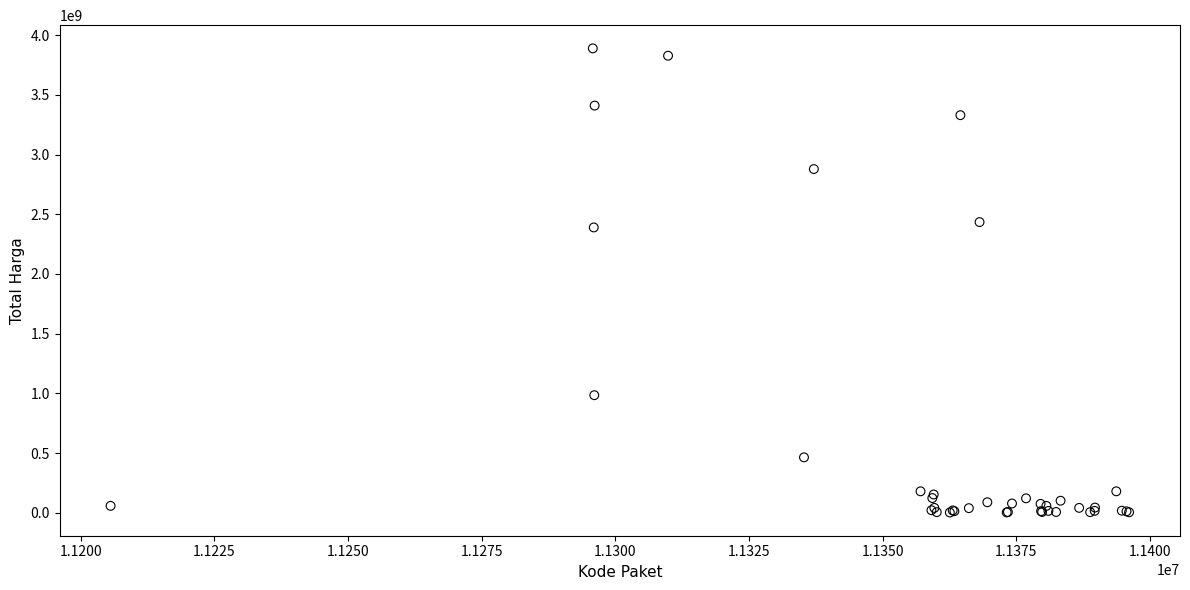

What Y value in the scatter plot is closest to 1945955800?

2389735200